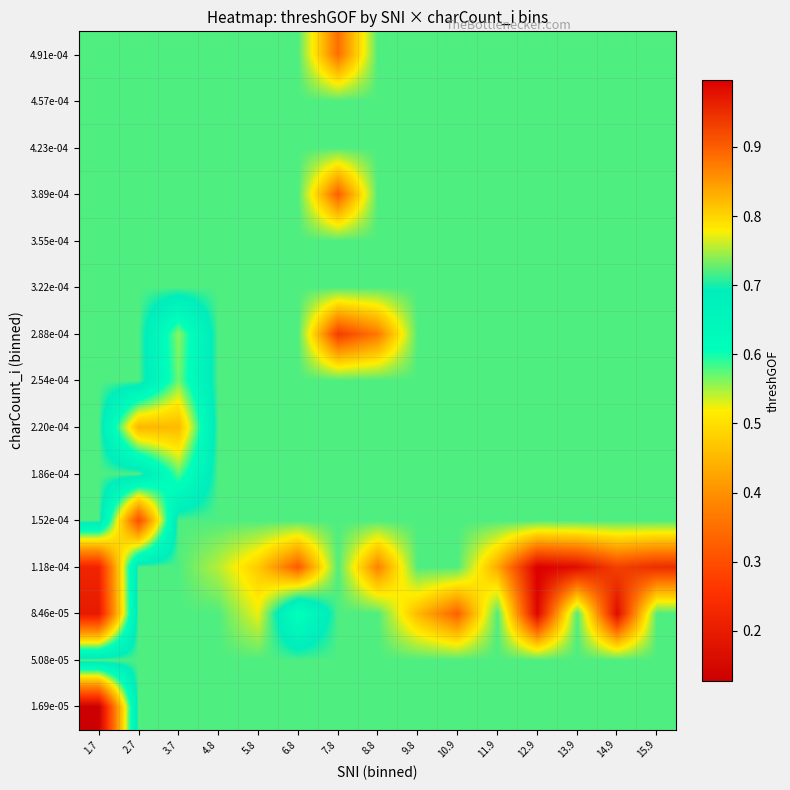

At how many categories does at least one series exceed 0?

15